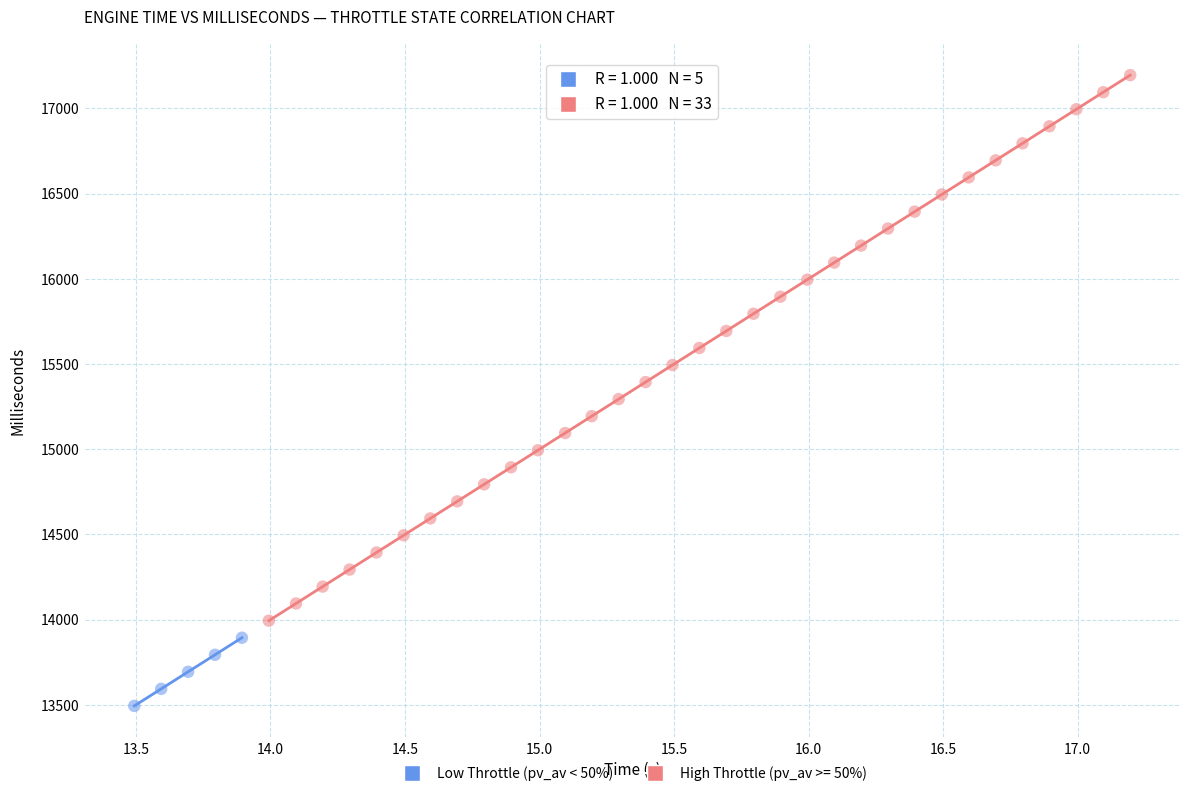

Which series has the widest spread of Y values?

High Throttle (pv_av >= 50%)